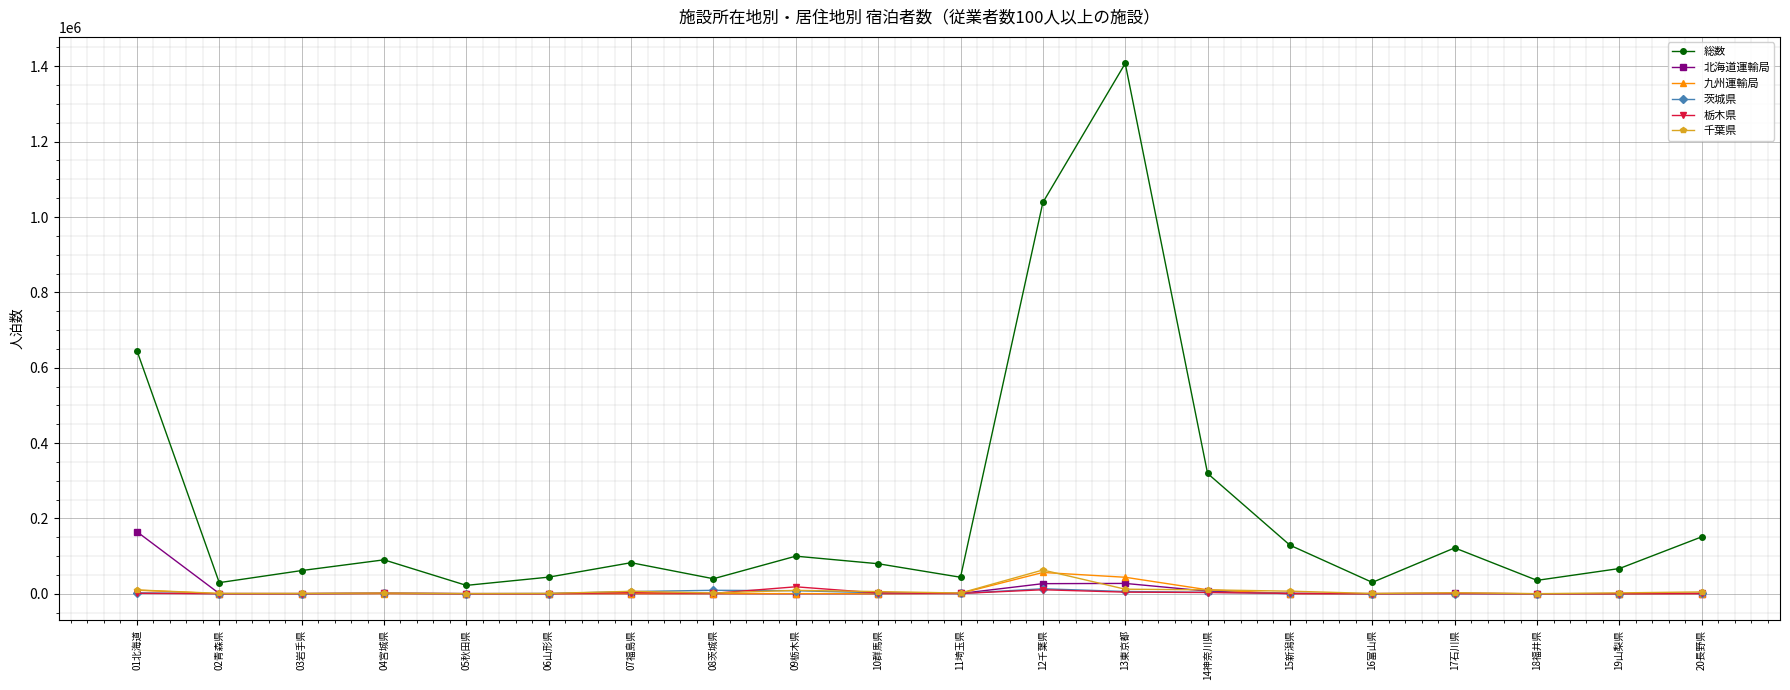

What position from the left is 01北海道?

1